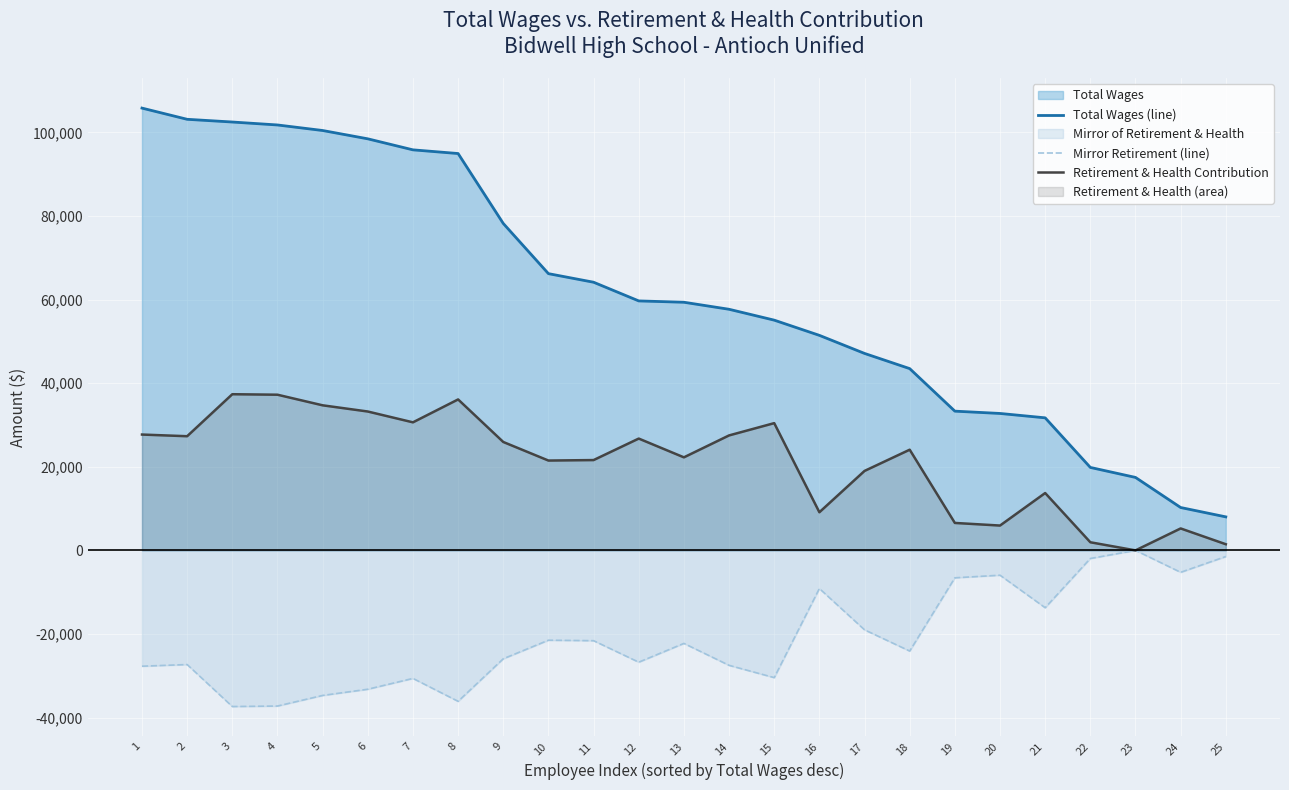

How many values in the Total Wages (line) series are below 59368?

12